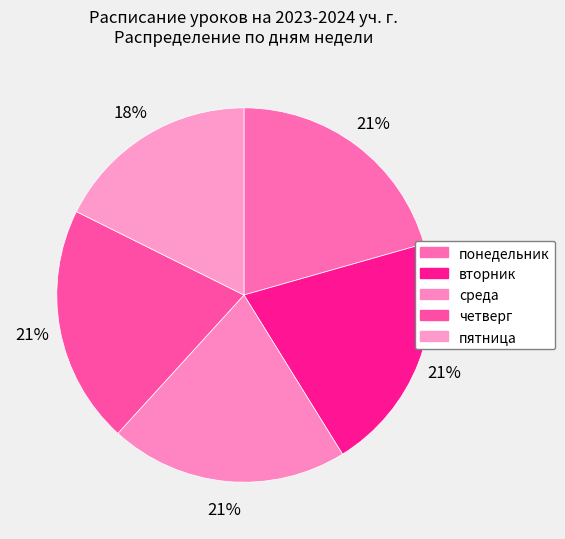

Count the number of slices in the pie.

5